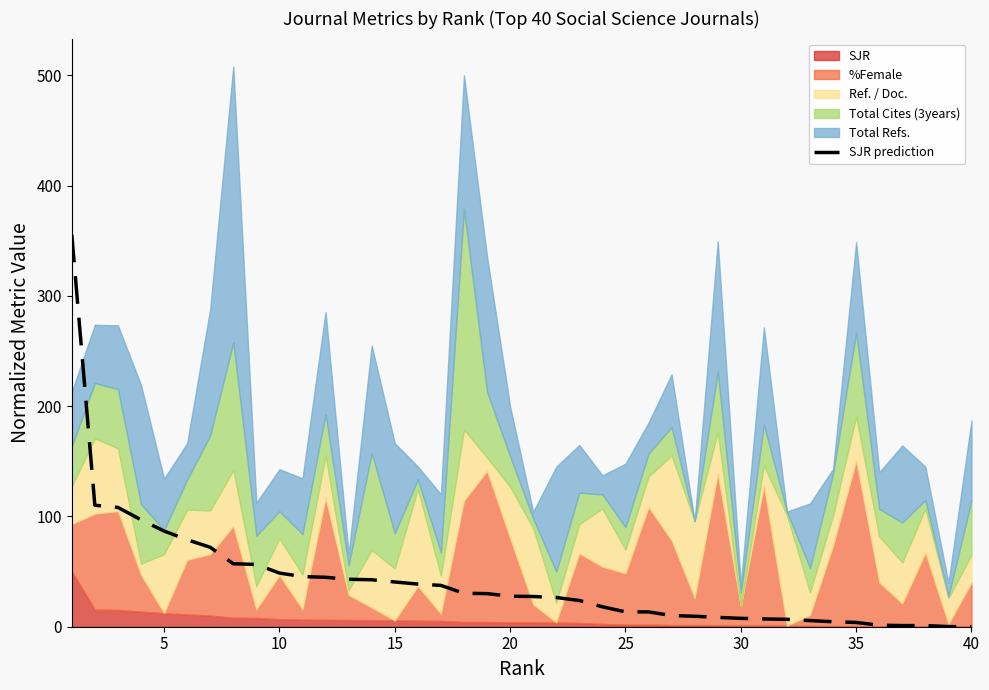

The SJR prediction series shows 3.9 at 35. True or false?

True